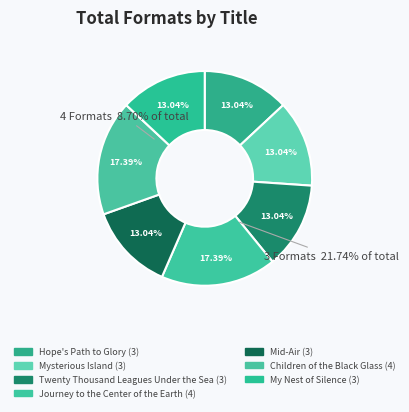

Which slice is the largest?

Journey to the Center of the Earth